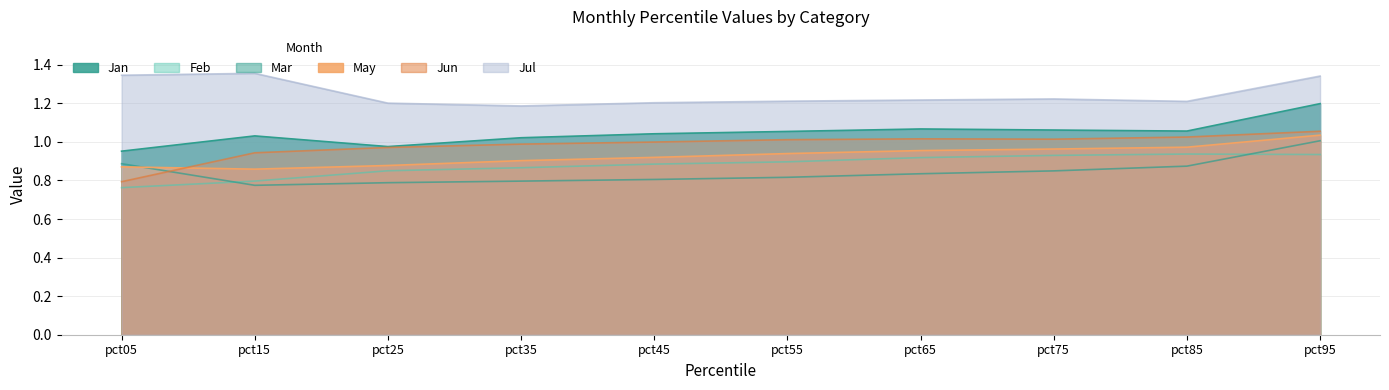

True or false: Jun and Jan cross at least once.

False